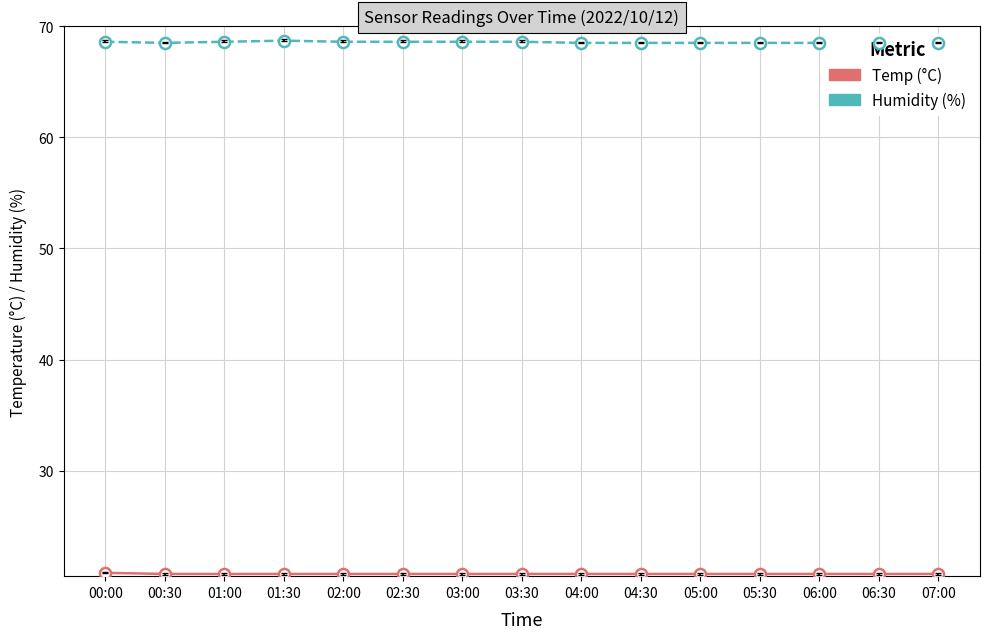

True or false: Temp and Humidity cross at least once.

False